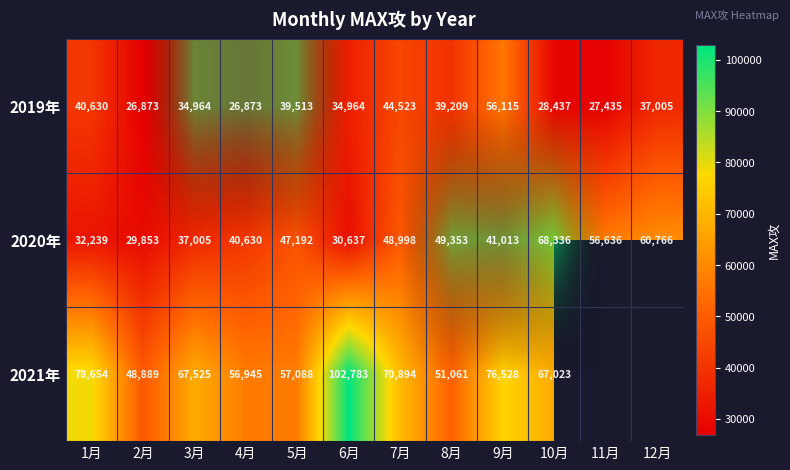

True or false: 2021年 has a value of 45938.9 at 9月.

False